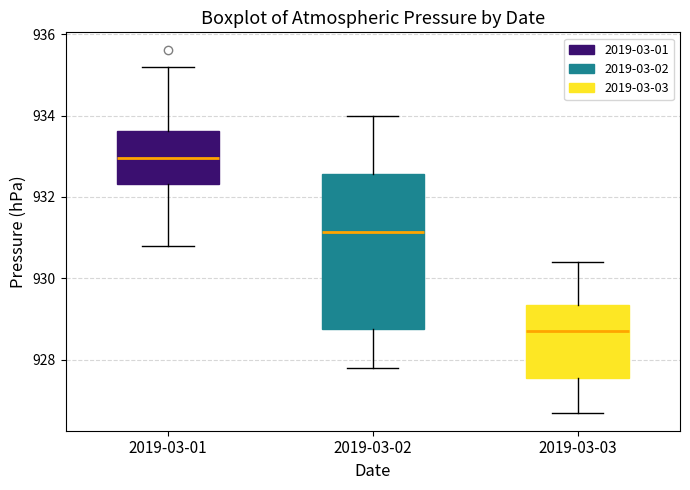

Which box's median line is the lowest?

2019-03-03